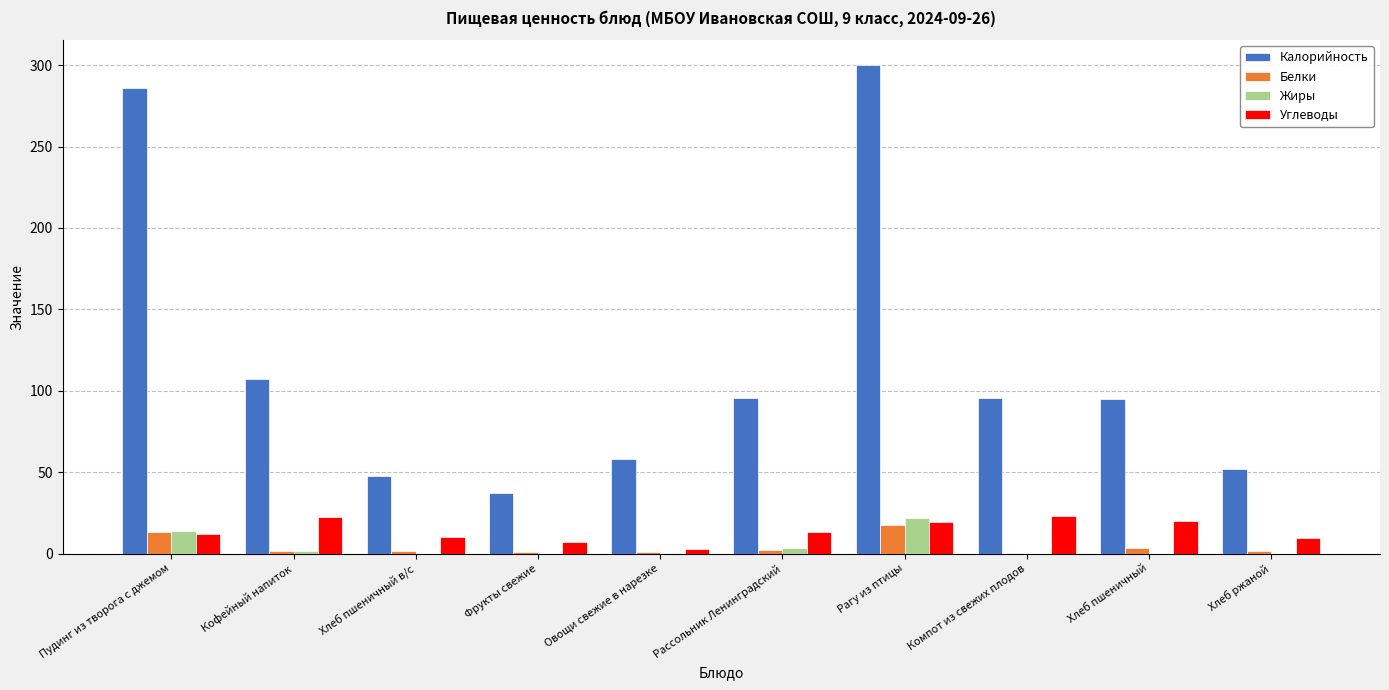

What is the sum of all Жиры values?

42.2